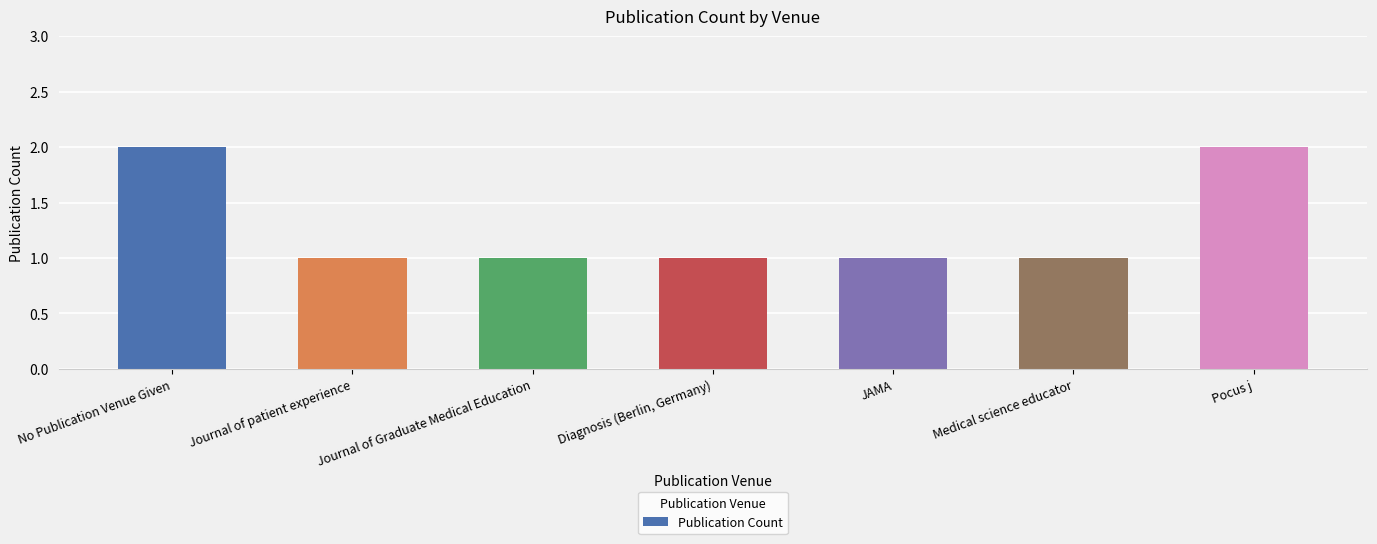

Reading left to right, list all the values displayed in this chart.

No Publication Venue Given=2	Journal of patient experience=1	Journal of Graduate Medical Education=1	Diagnosis (Berlin, Germany)=1	JAMA=1	Medical science educator=1	Pocus j=2